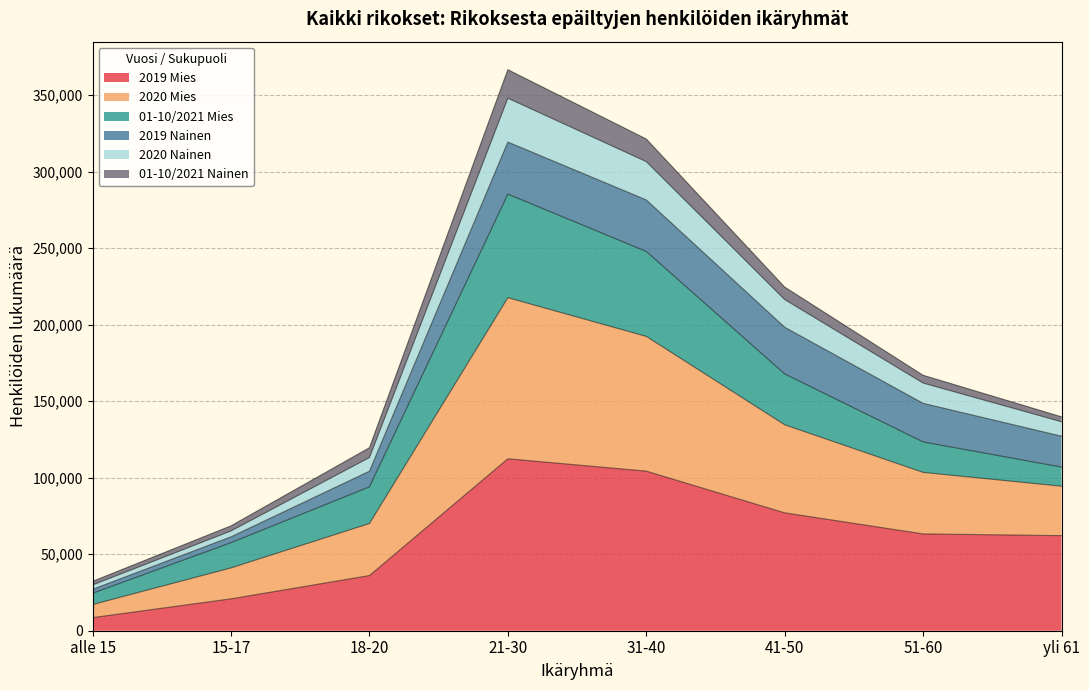

True or false: 2019 Mies has a value of 36044 at 18-20.

True